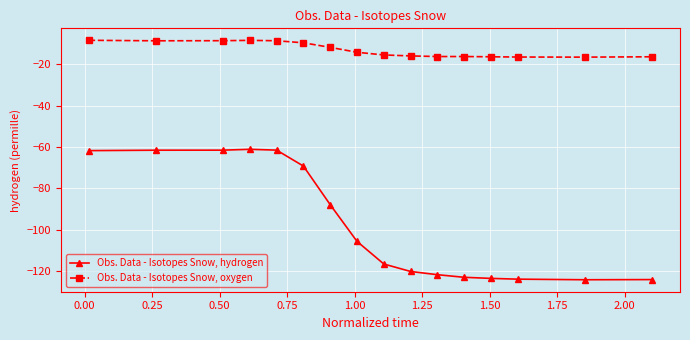

Which series has the largest range (max minus min)?

Obs. Data - Isotopes Snow, hydrogen